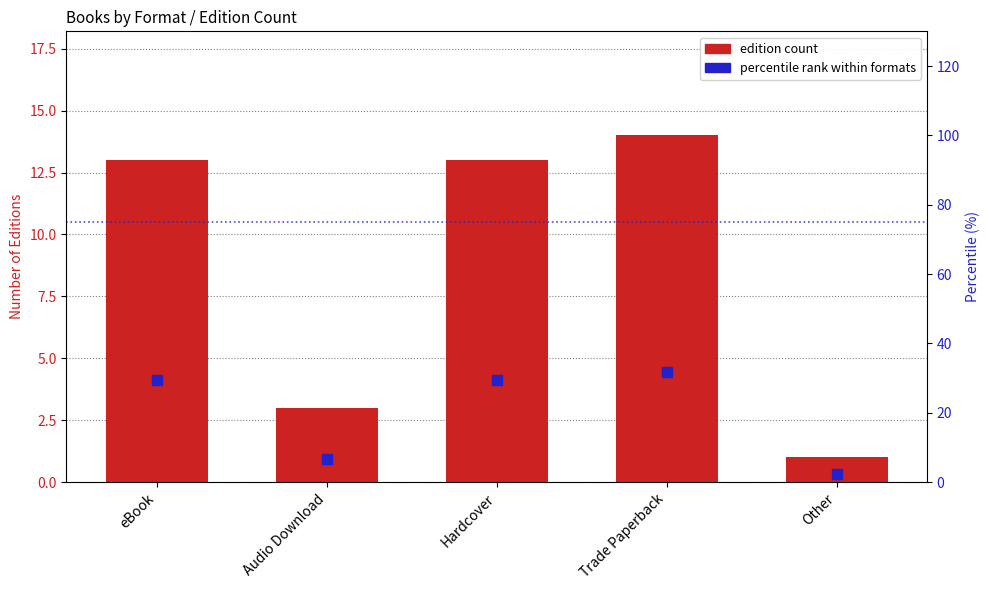

Which series contains the lowest Y value?

edition count